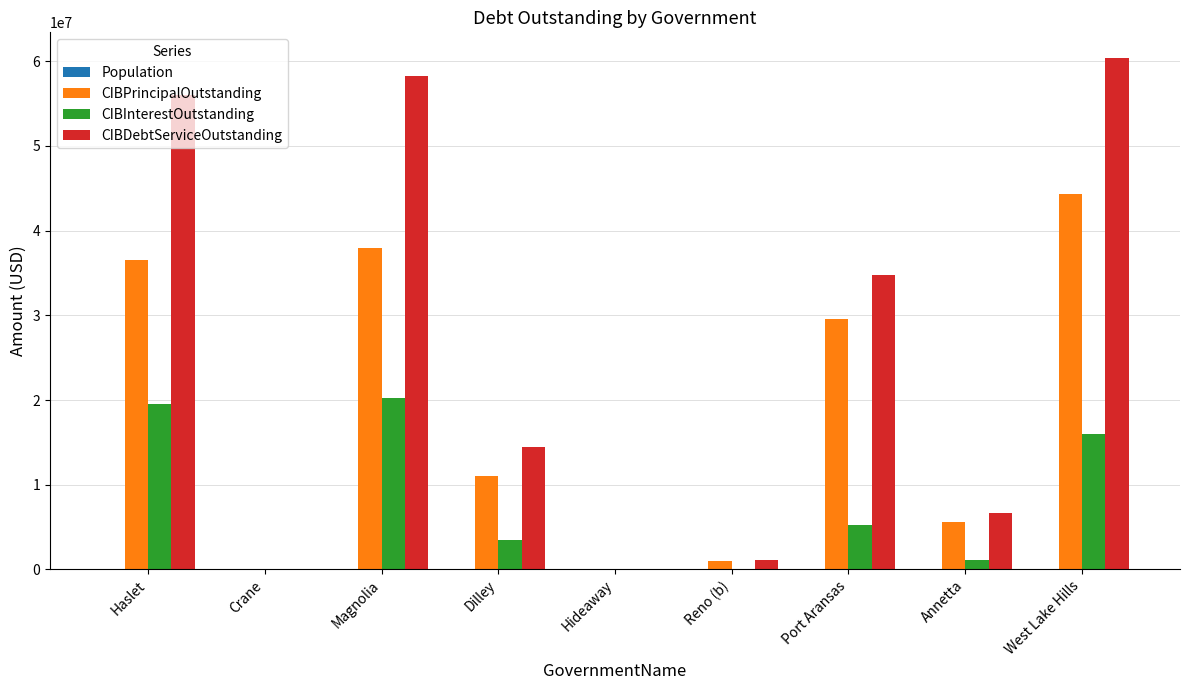

What is the sum of all CIBPrincipalOutstanding values?

166065720.9